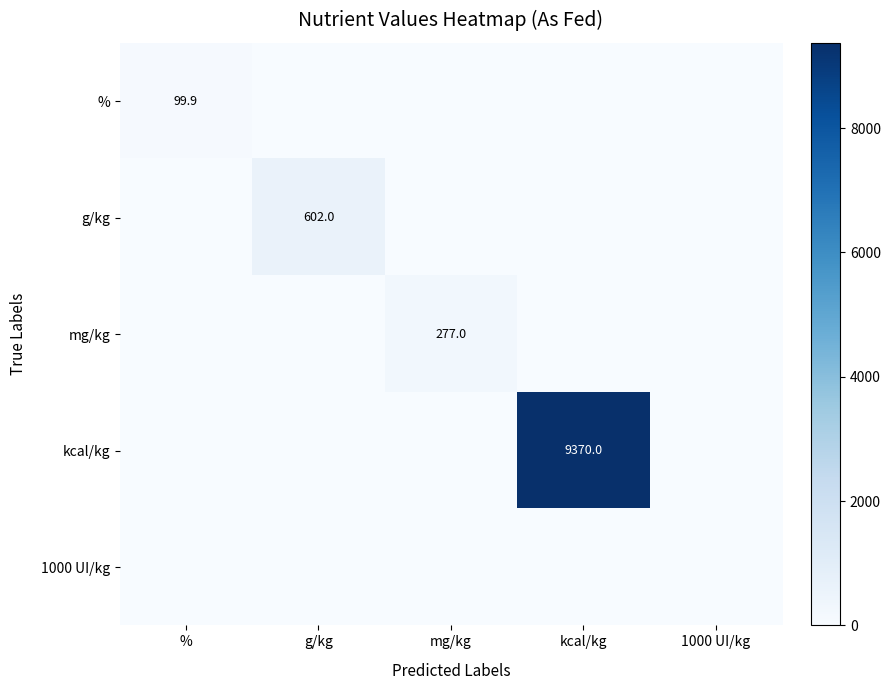

Is it true that g/kg equals 853.6 at g/kg?

False